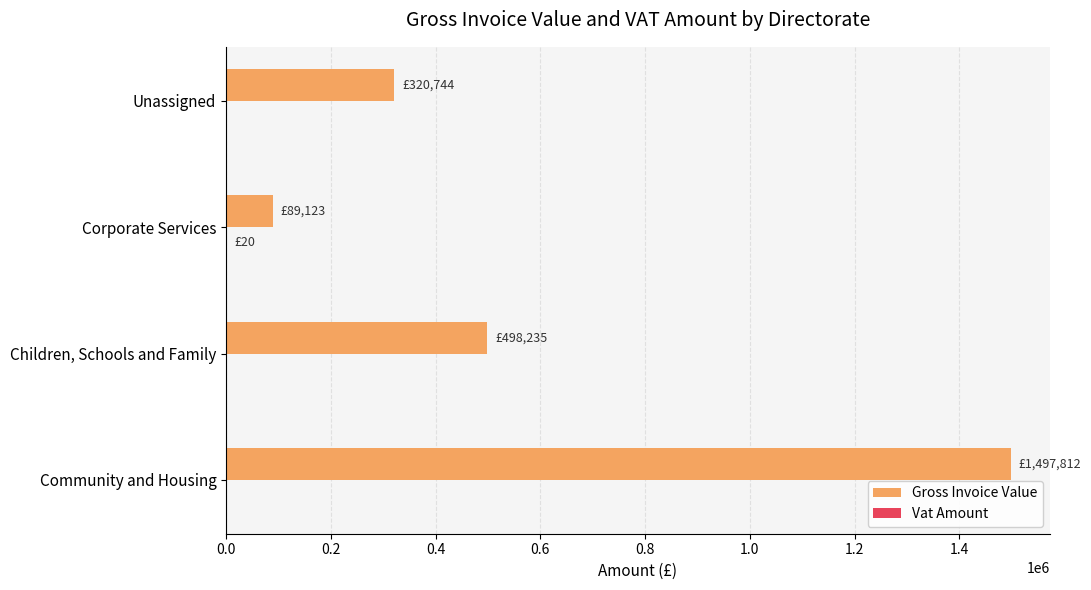

What value does the Gross Invoice Value series have at Unassigned?

320744.3